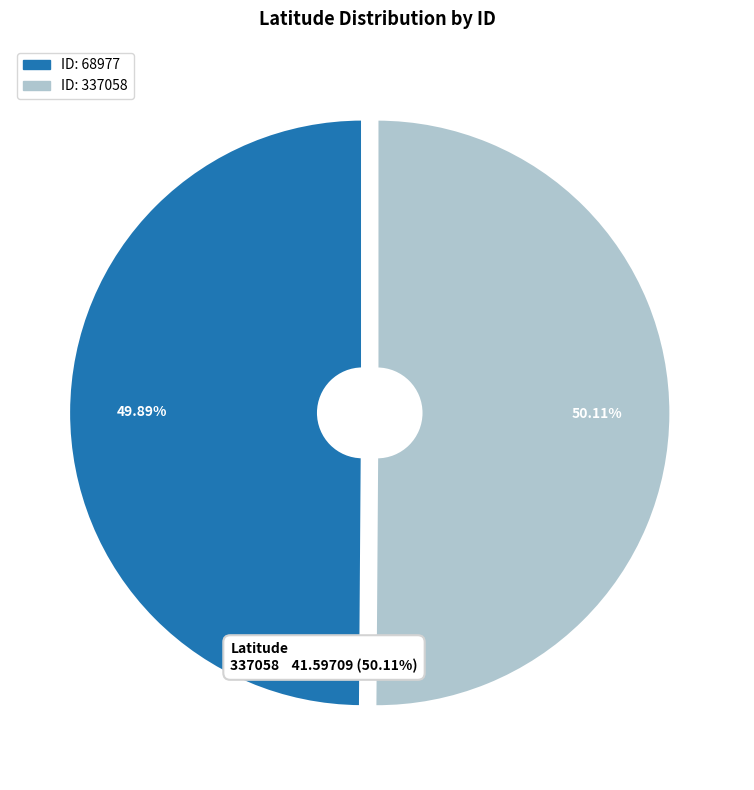

Is there a majority slice in this chart?

Yes